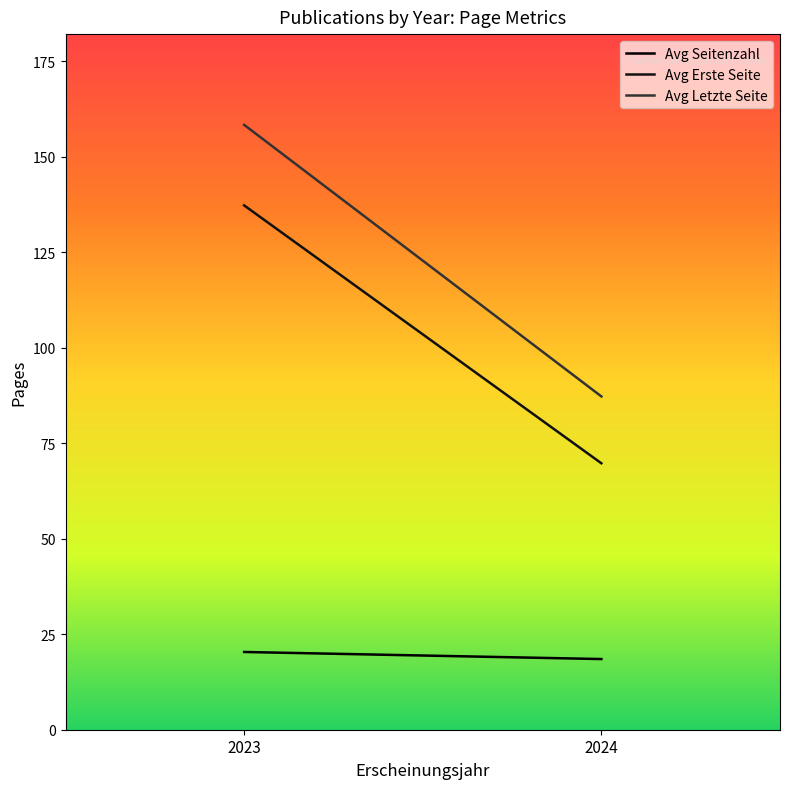

How many lines are shown in the chart?

3